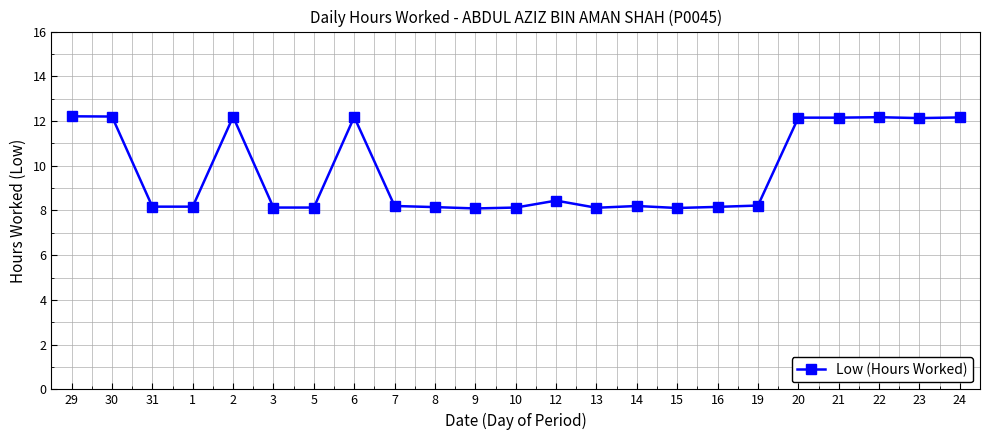

Does the chart have visible grid lines?

Yes